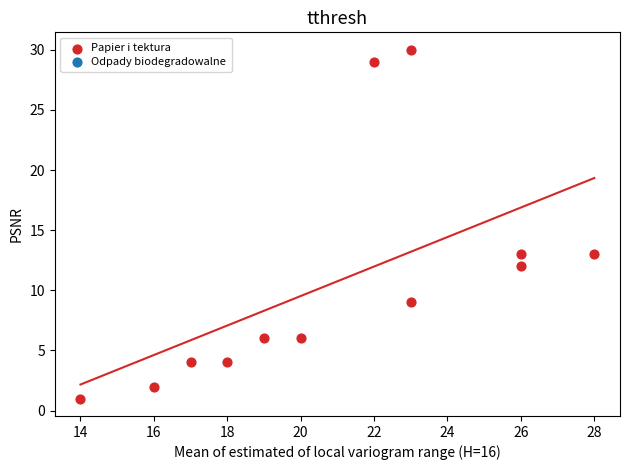

What is the range of X values (max minus min)?

14